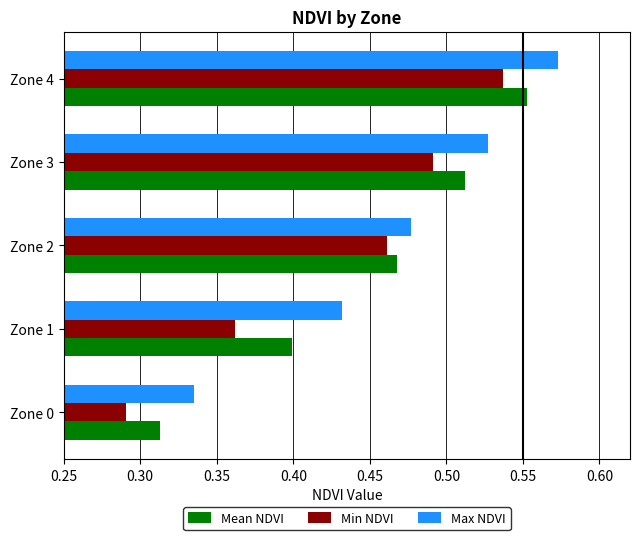

What is the difference between the second highest and minimum values in the Max NDVI series?

0.2